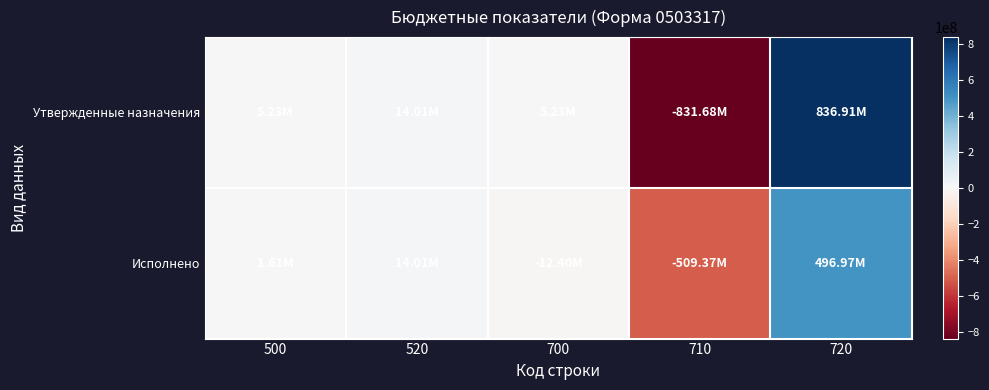

At which category is the sum across all series the highest?

720